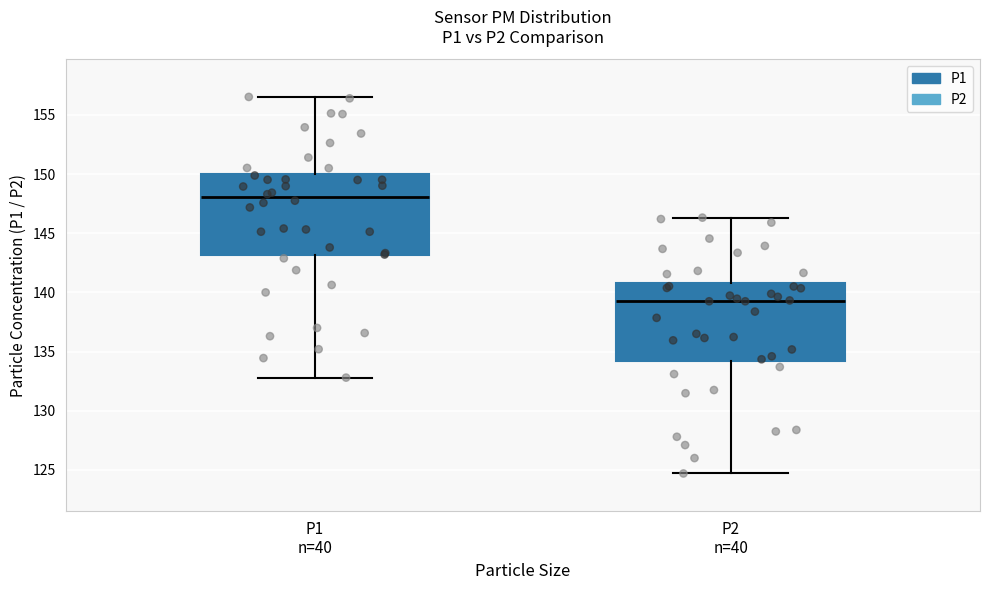

Which box's median line is the lowest?

P2 n=40